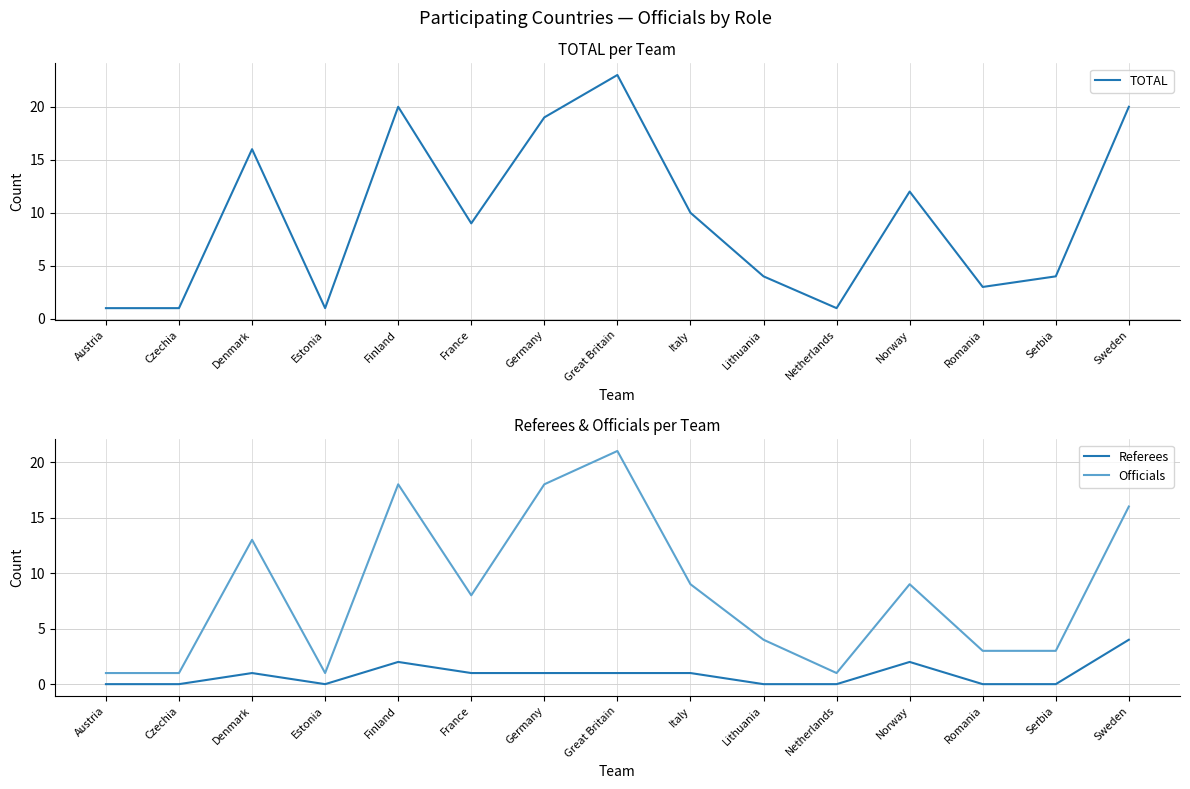

What is the spread (max minus min) of values at Norway?

10